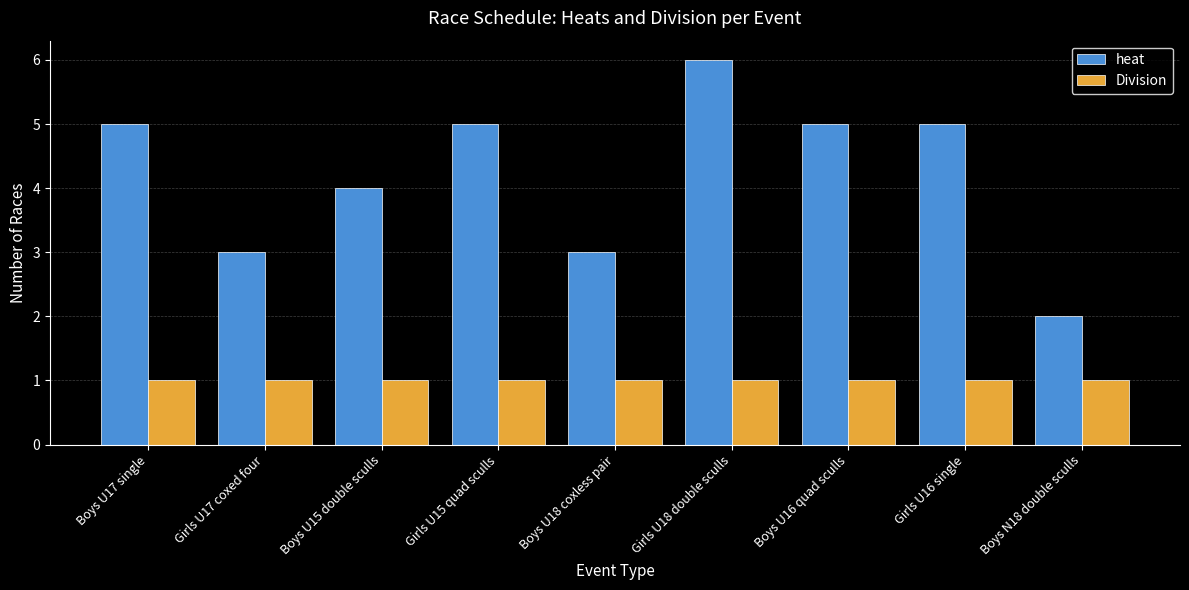

What position from the right is Boys N18 double sculls?

1